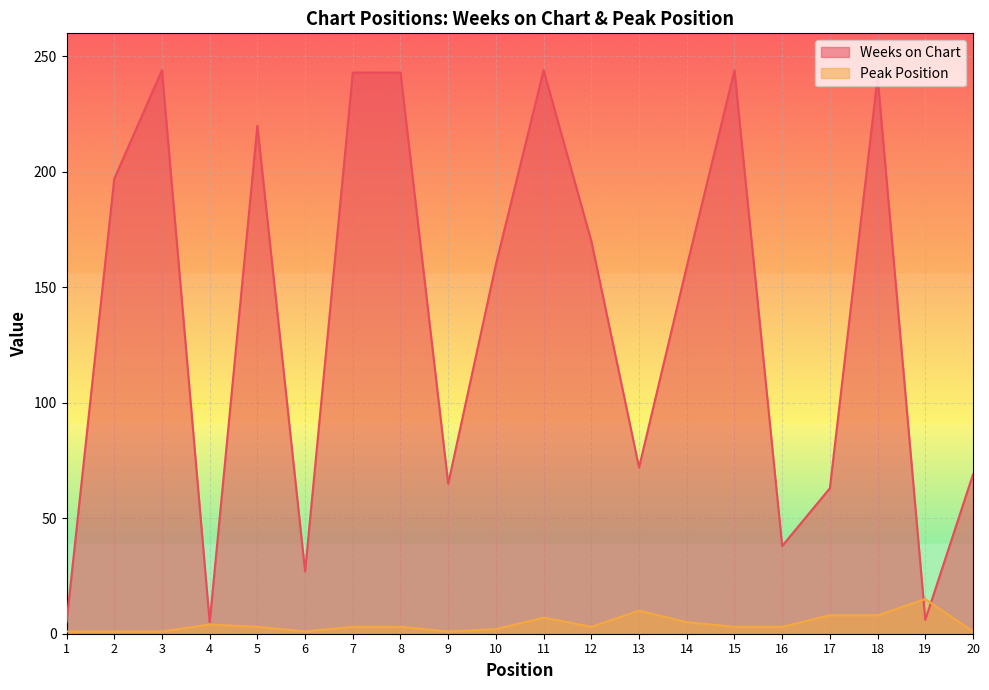

What is the lowest value of the Weeks on Chart series?

5